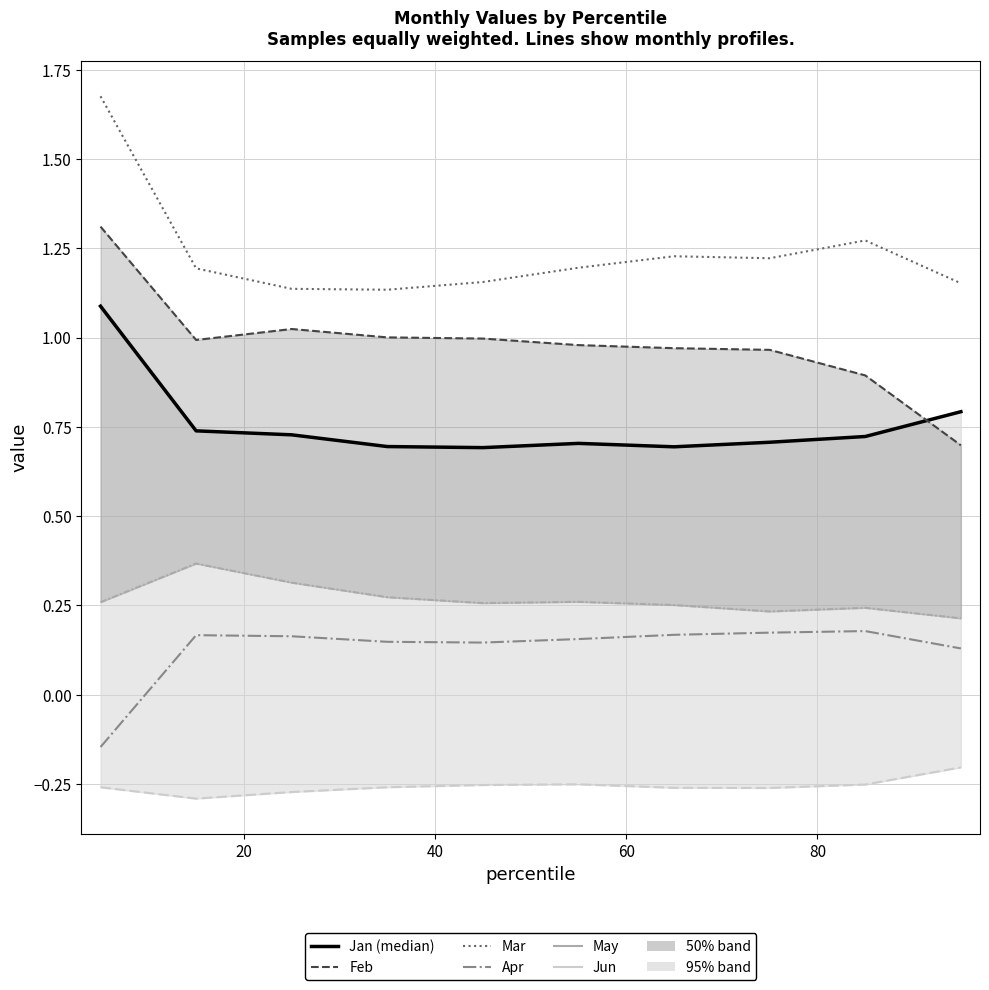

The value of Jun at 6 is -0.4. True or false?

False